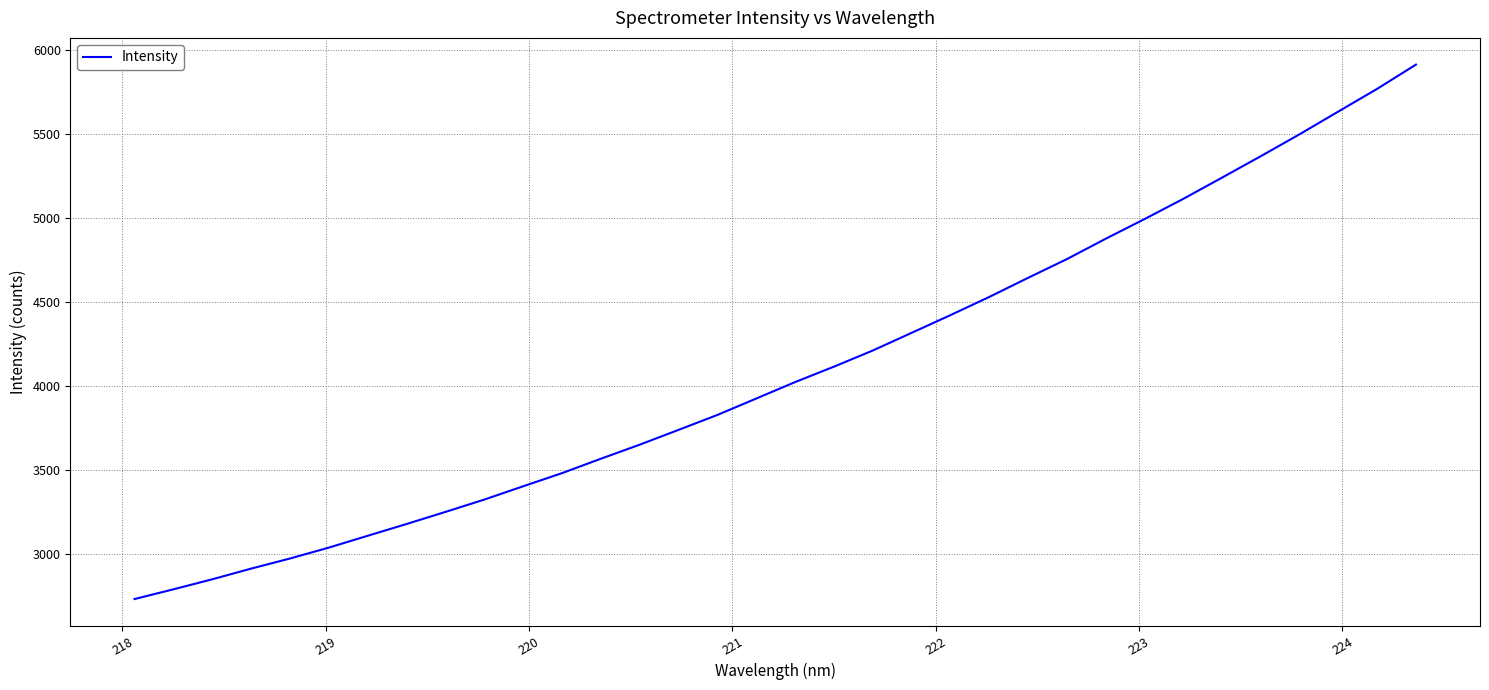

What is the maximum value shown in the chart?

5914.9